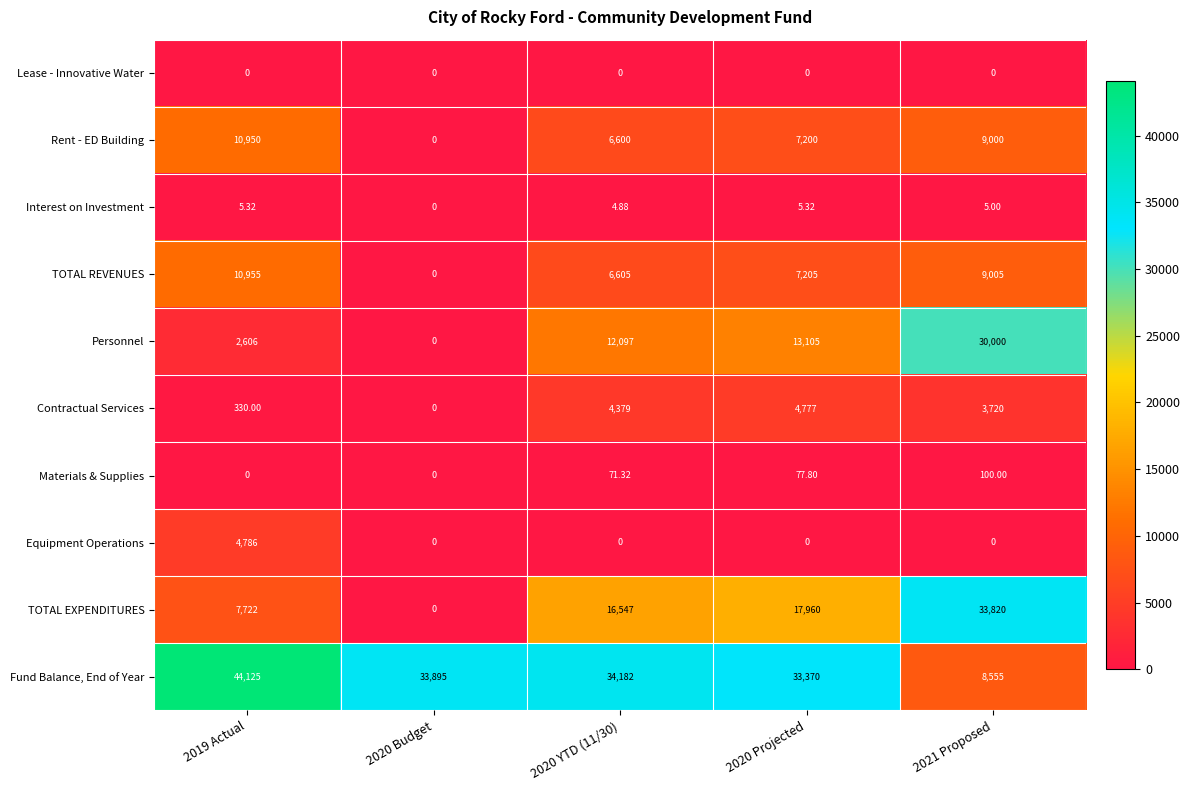

How many data points in TOTAL REVENUES are less than 7205?

2